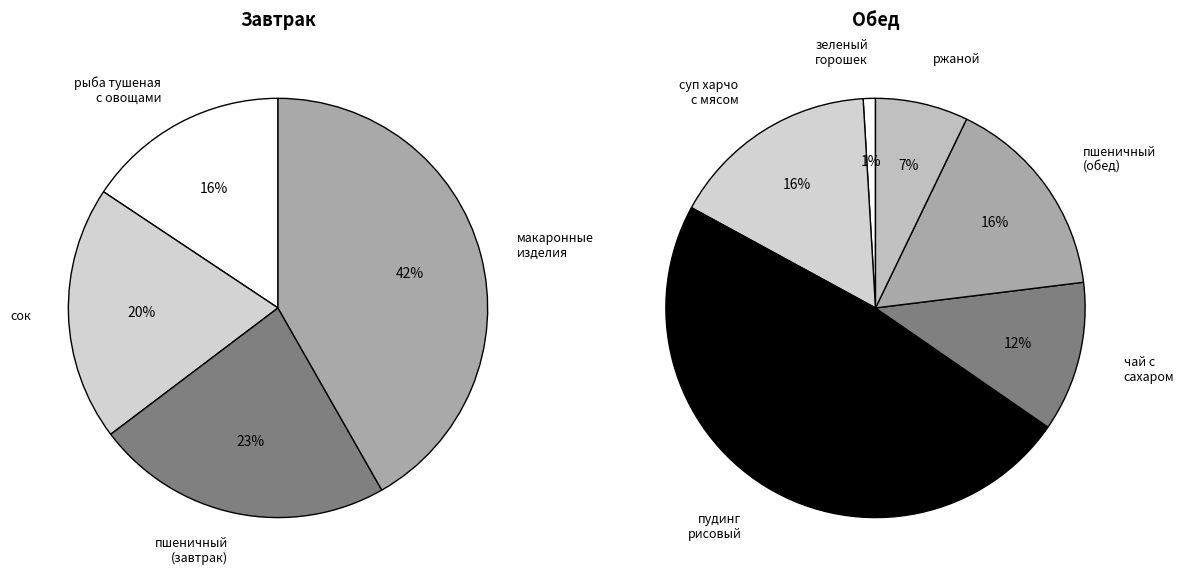

Does any single category account for the majority?

No